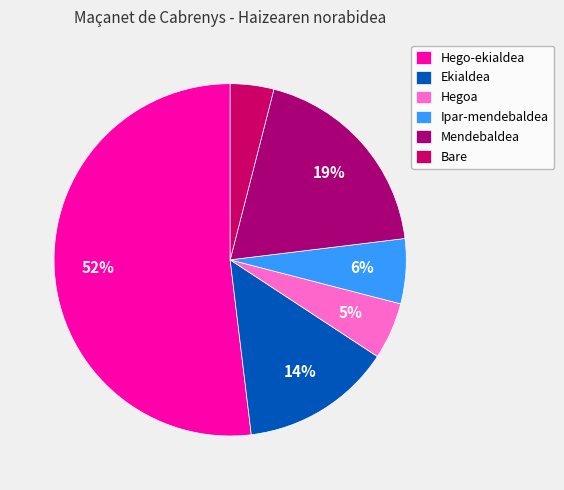

To the nearest percent, what is the difference between the largest and smallest slice percentages?

48%